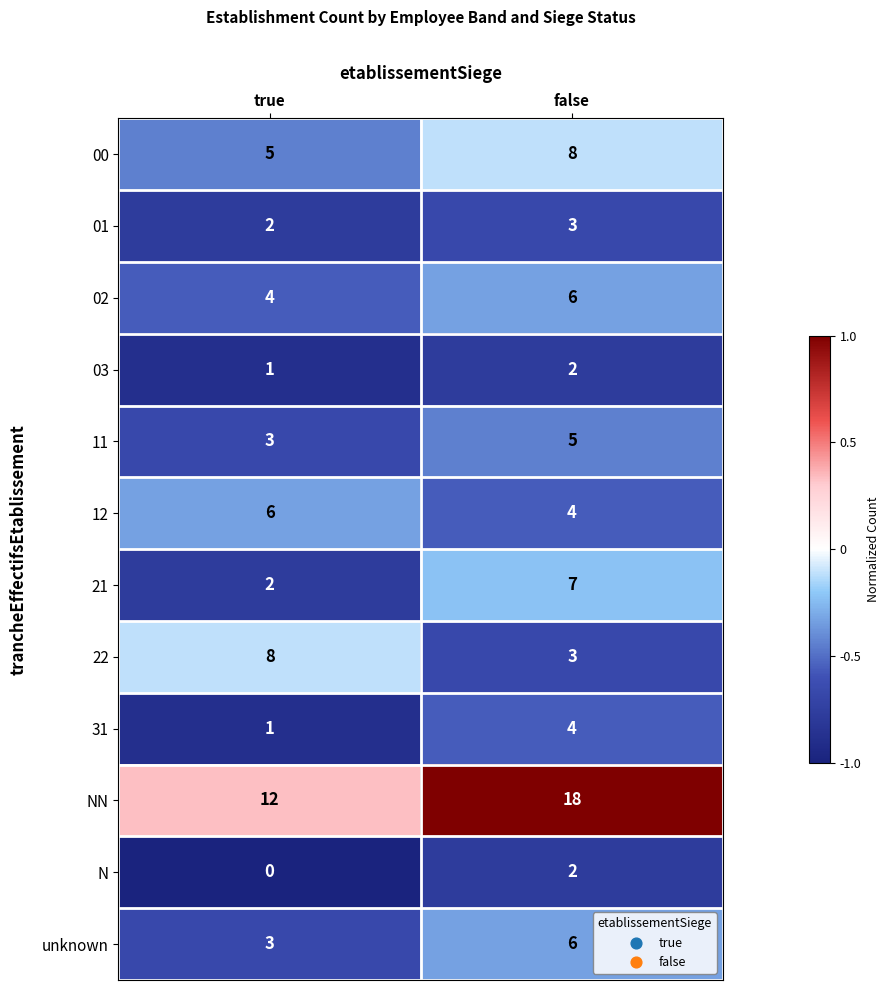

Between true and false, which series saw the biggest shift?

NN